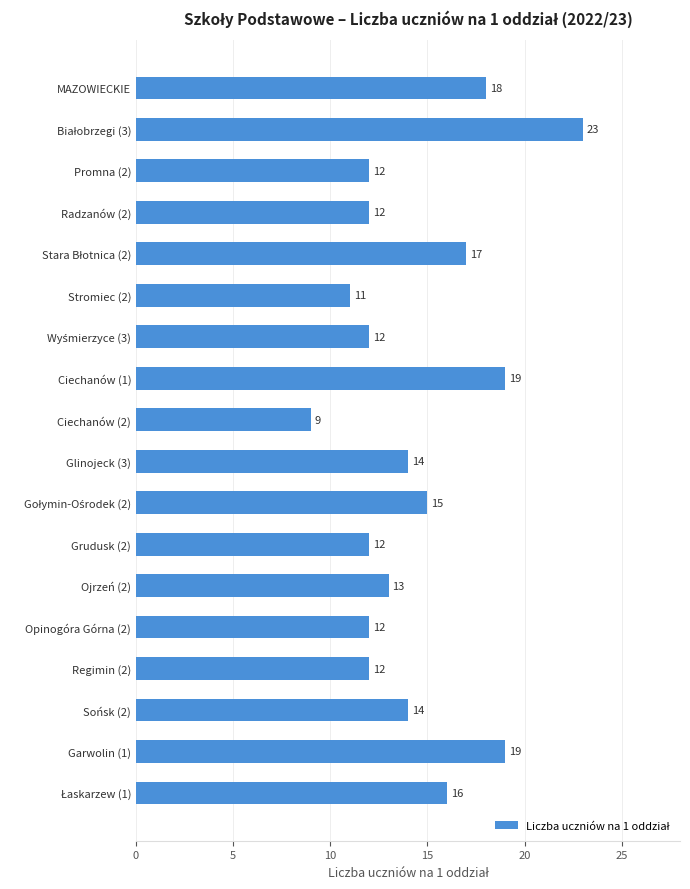

What is the label of the 13th bar from the top?

Ojrzeń (2)